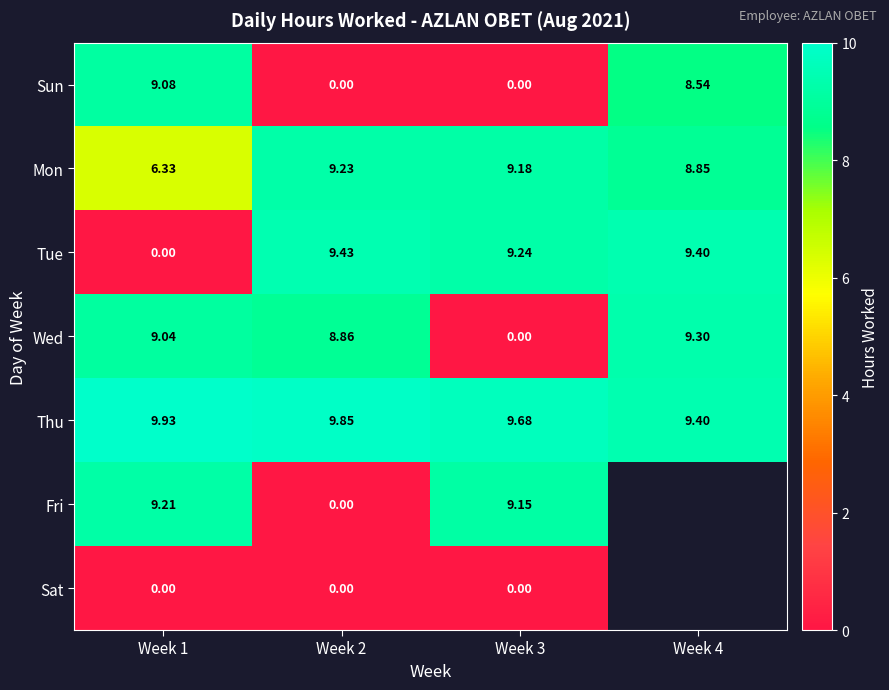

Between Week 2 and Week 3, which series saw the biggest shift?

Fri